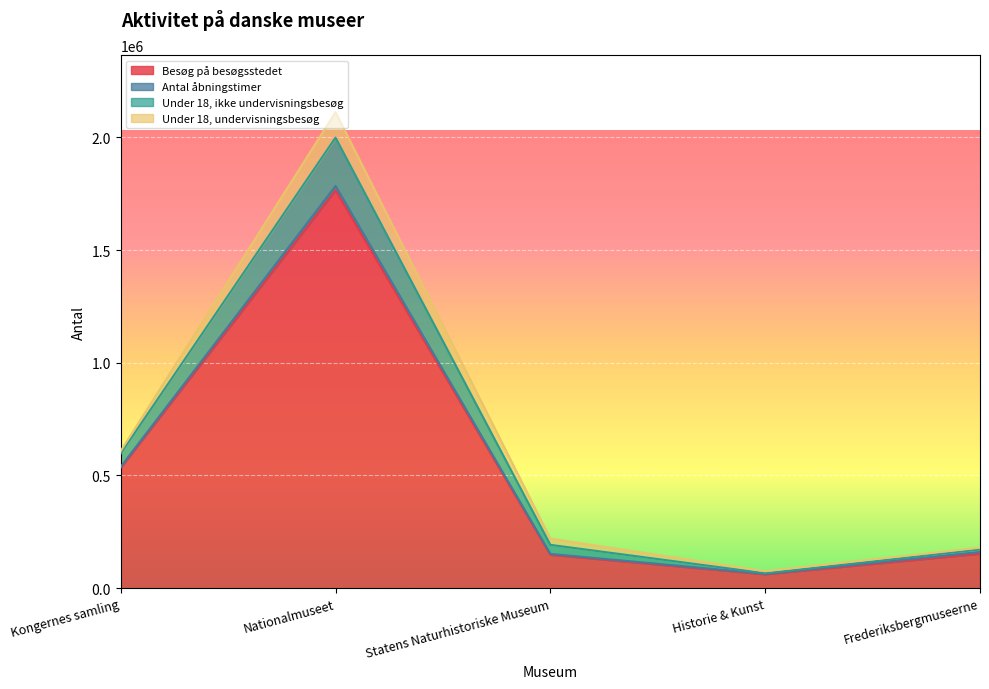

What is the label of the 4th point from the right?

Nationalmuseet